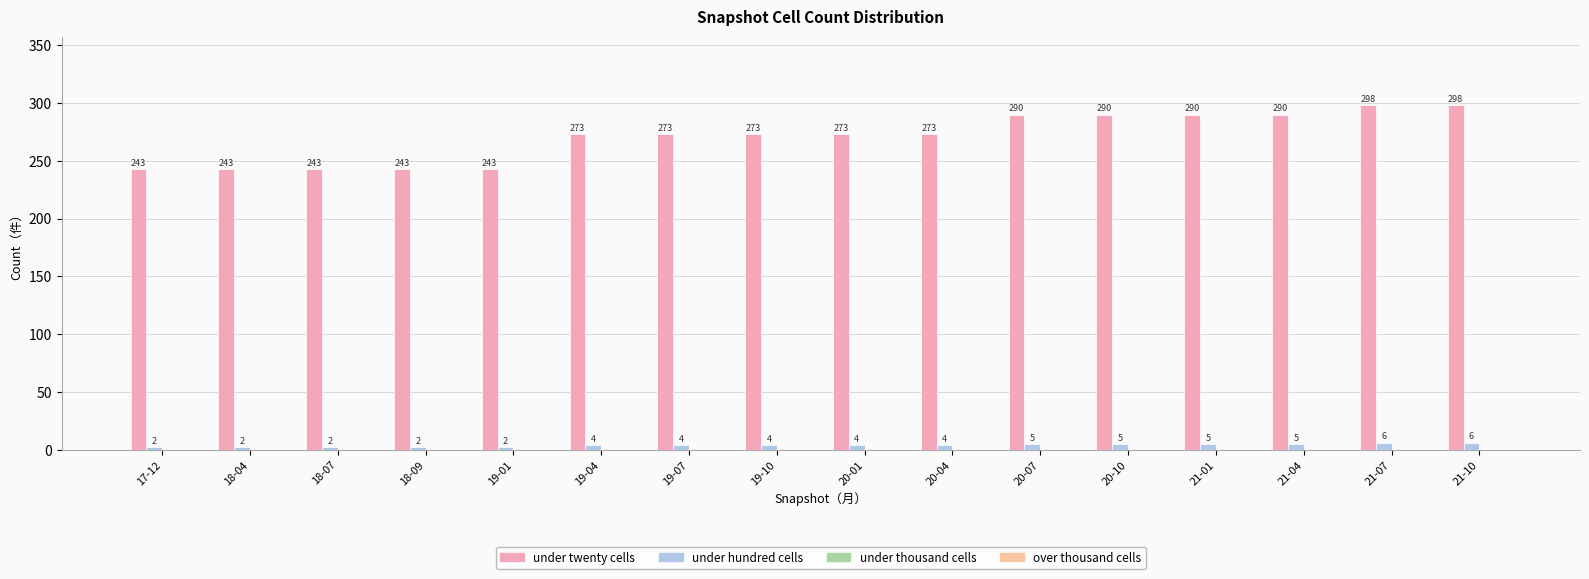

Does the chart contain any negative values?

No